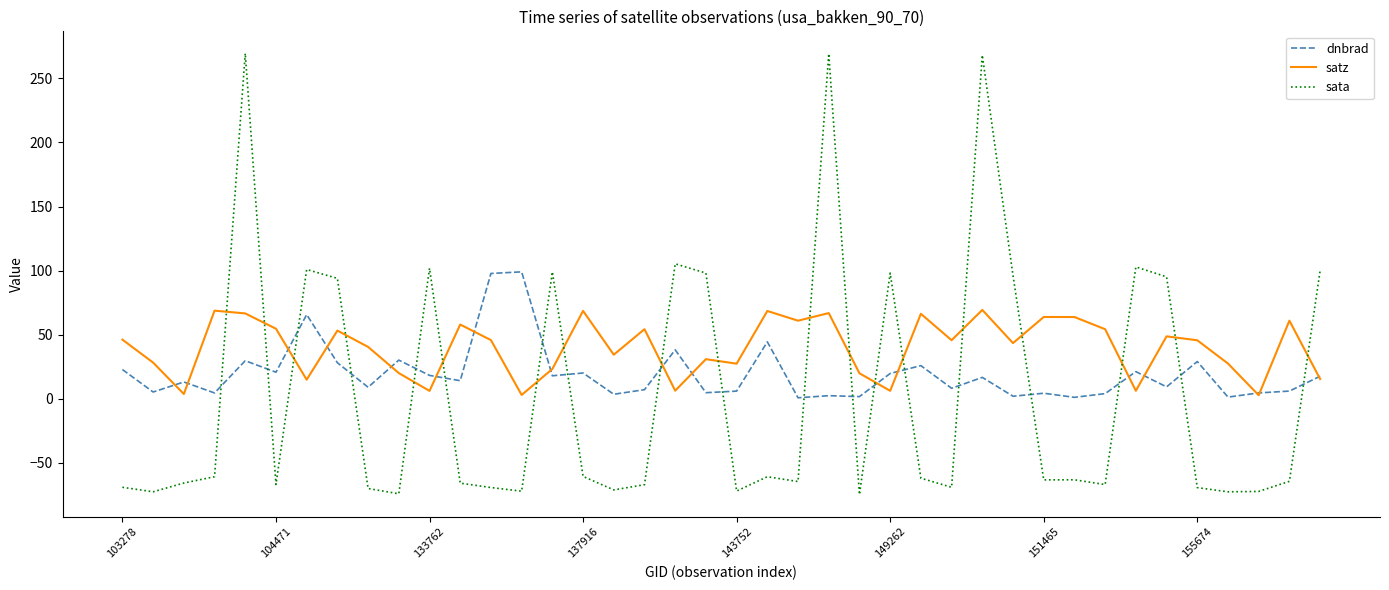

How many values in the dnbrad series are below 14?

20